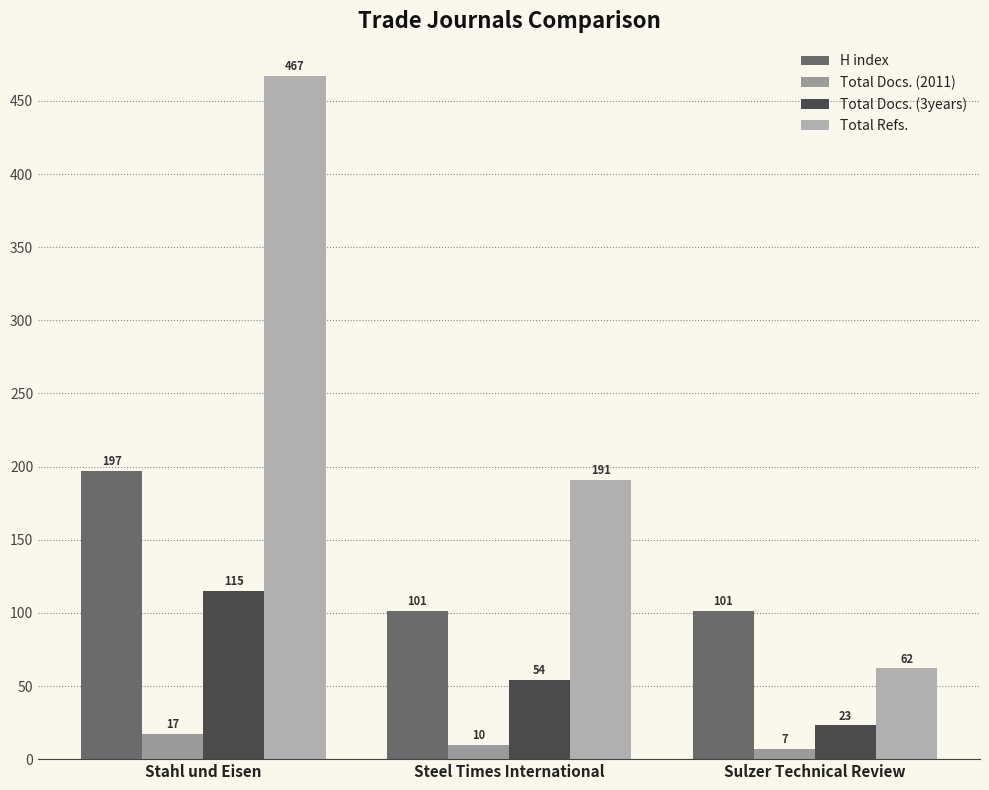

What is the spread (max minus min) of values at Stahl und Eisen?

450